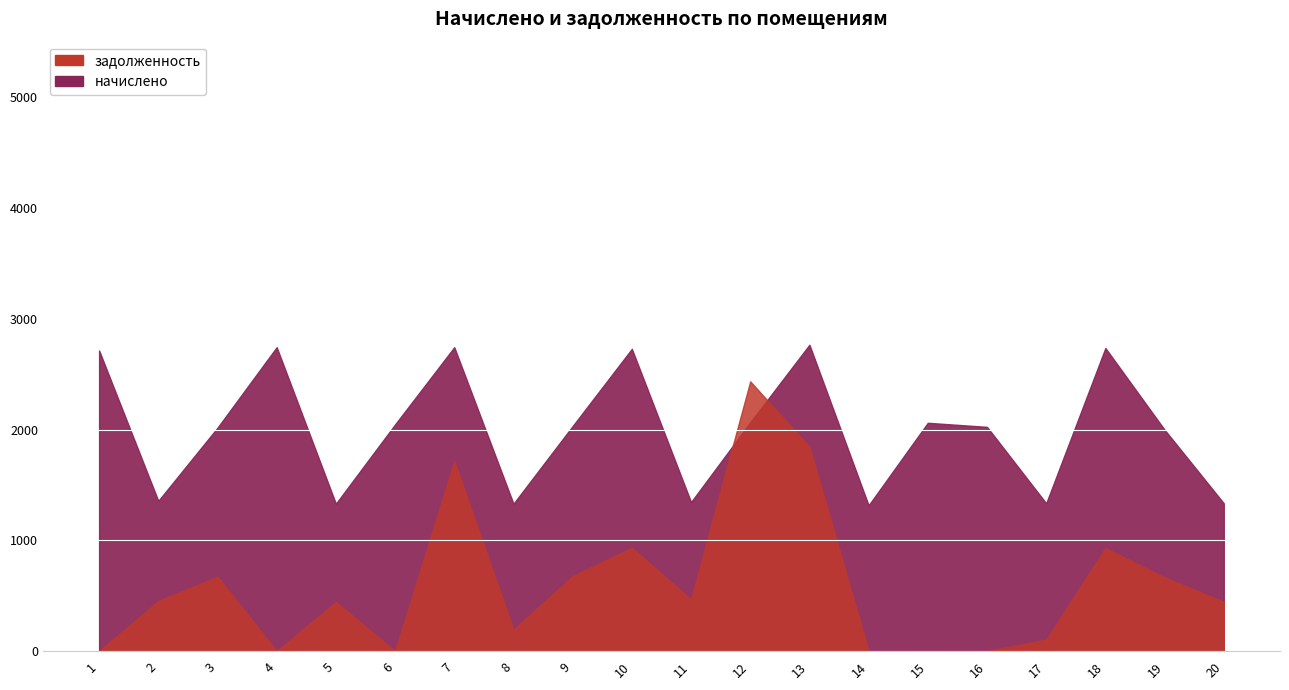

How many lines are shown in the chart?

2